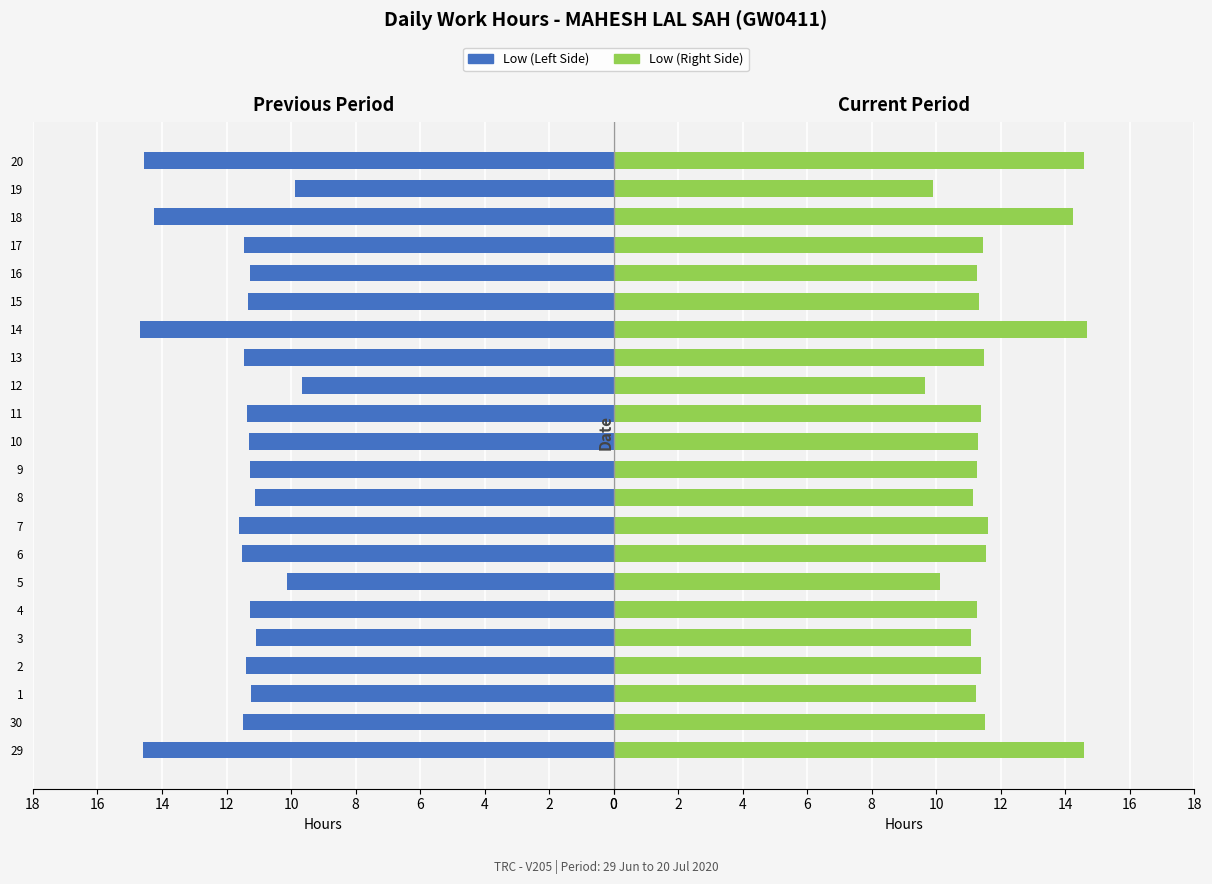

How many values in the Low (Right) series are below 11?

3